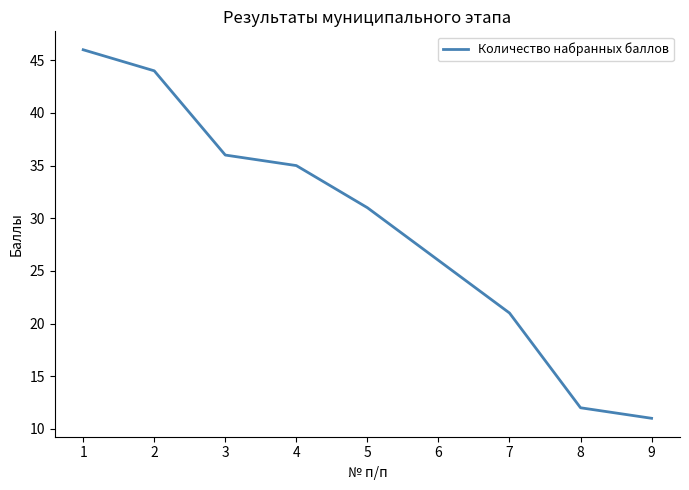

Reading left to right, what are all the values shown in this chart?

46	44	36	35	31	26	21	12	11